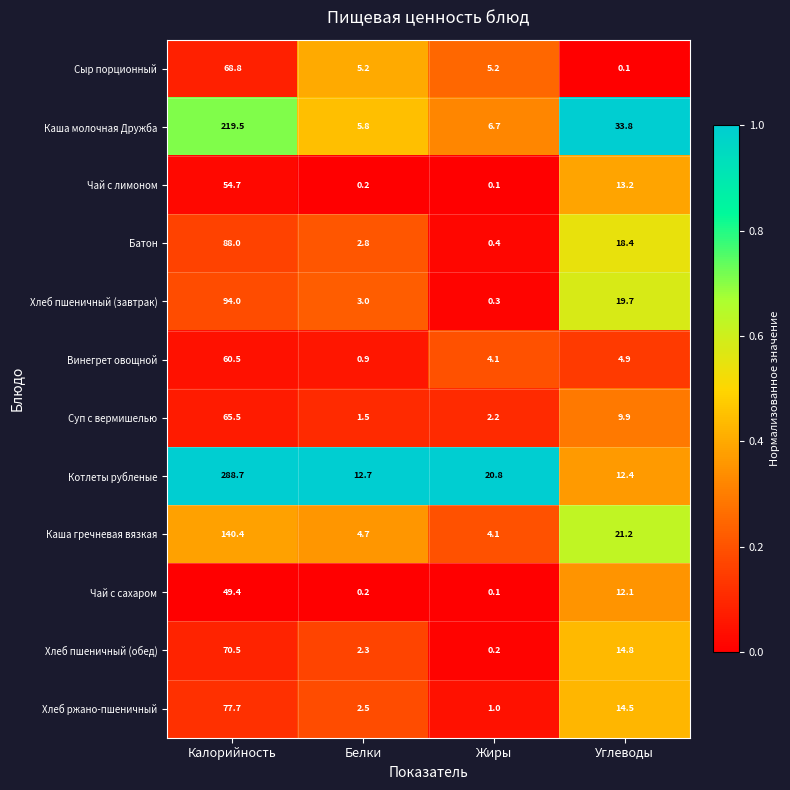

What value does the Чай с сахаром series have at Углеводы?

12.1